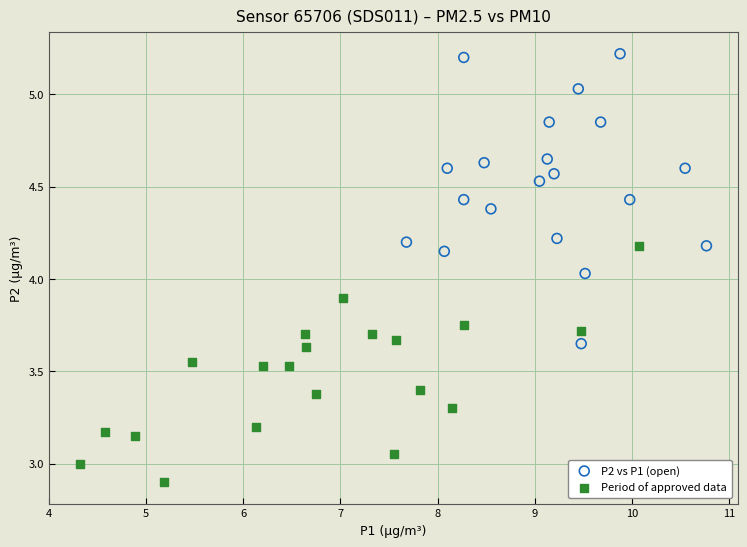

Which series has the largest Y range (max minus min)?

P2 vs P1 (open)